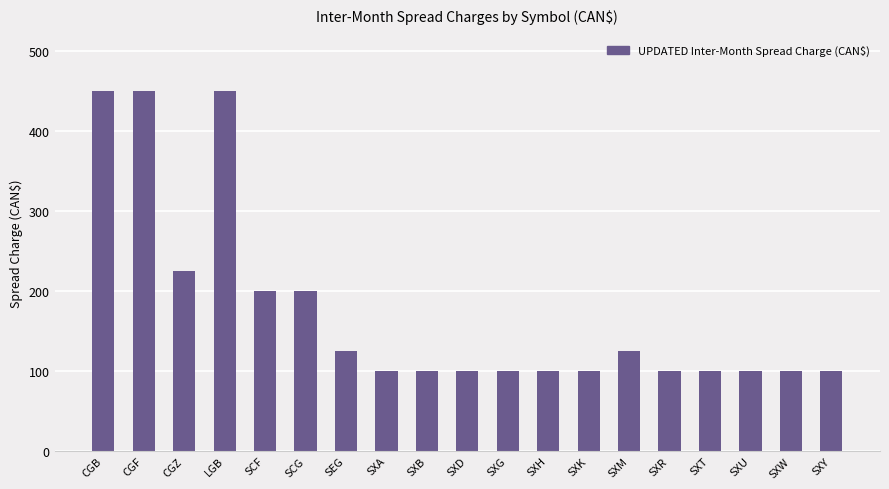

What is the difference between the maximum and minimum values?

350